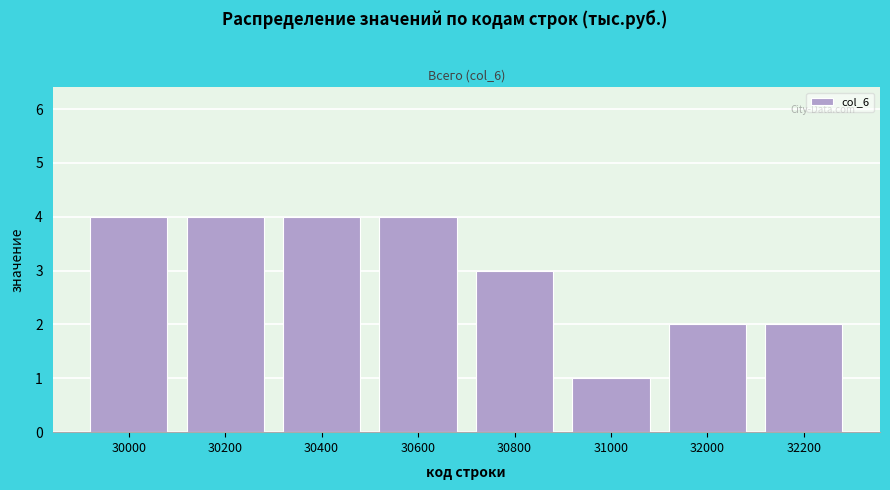

Reading right to left, list all the values displayed in this chart.

32200=2	32000=2	31000=1	30800=3	30600=4	30400=4	30200=4	30000=4